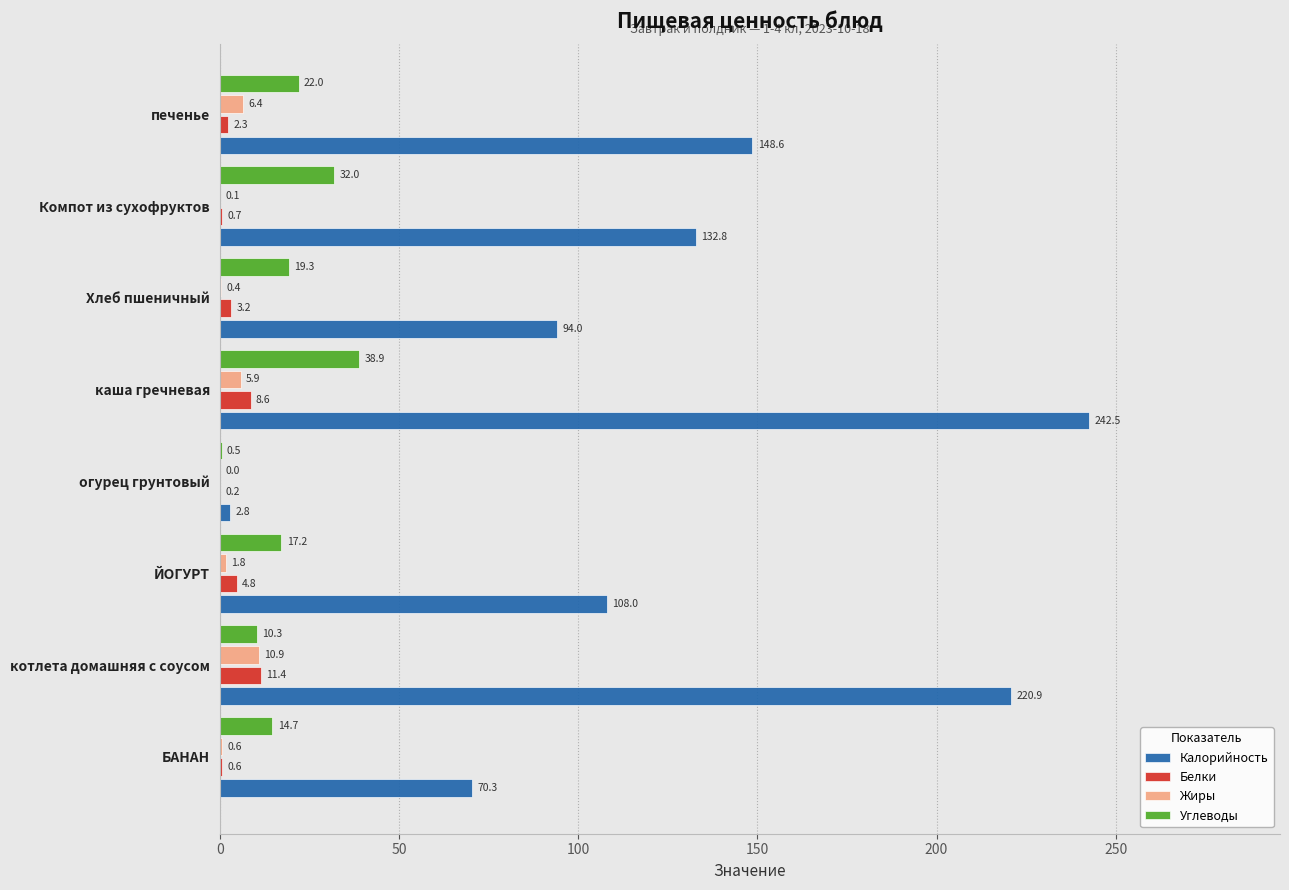

The Калорийность series shows 108.0 at ЙОГУРТ. True or false?

True